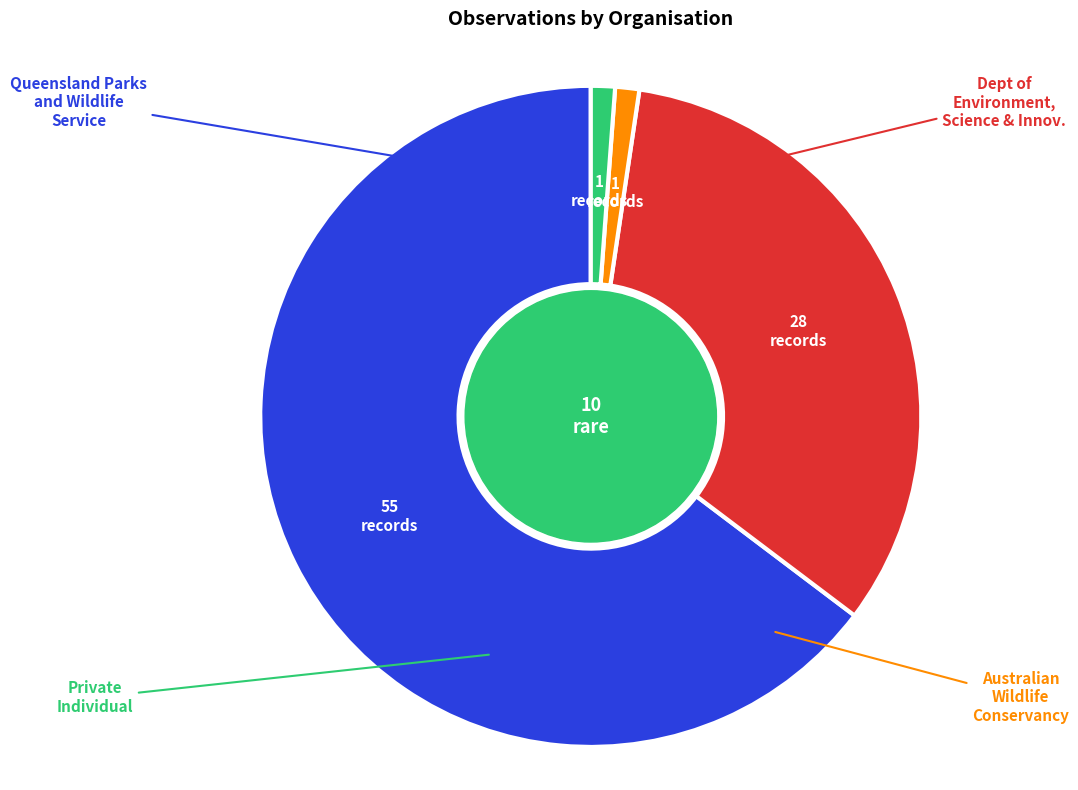

Rank the categories by value from highest to lowest.

Queensland Parks and Wildlife Service, Department of Environment, Science and Innovation, Australian Wildlife Conservancy, Private Individual